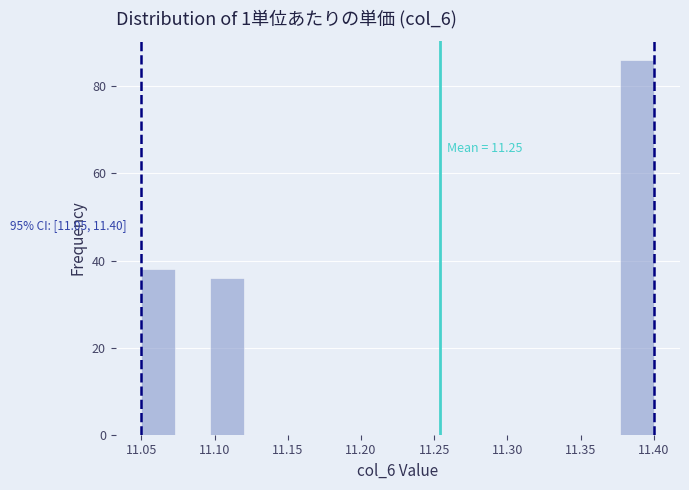

Which range on the x-axis has the tallest bar?

11.375 to 11.400